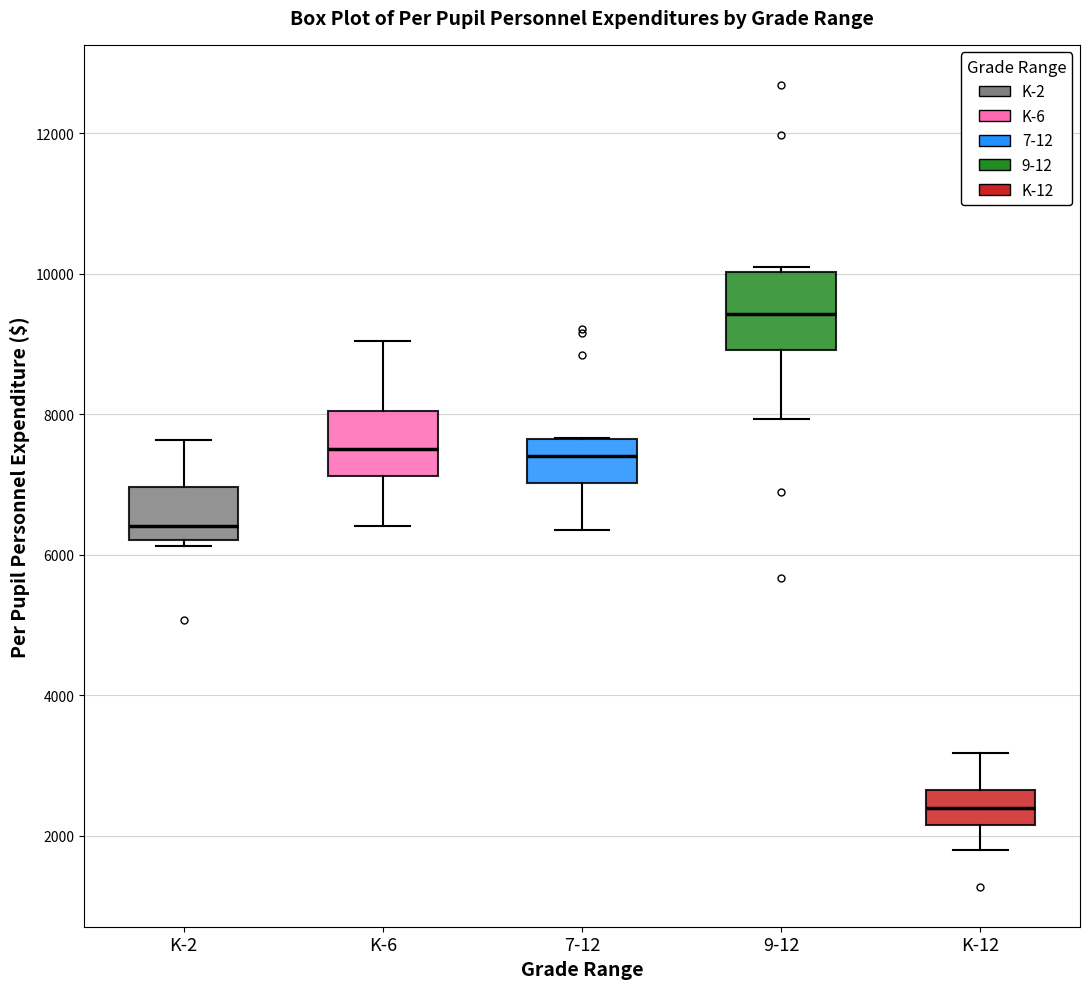

Where does the median line of the box for K-6 sit on the y-axis? The values are not printed on the chart, so give them approximately, as read against the axis.

7600